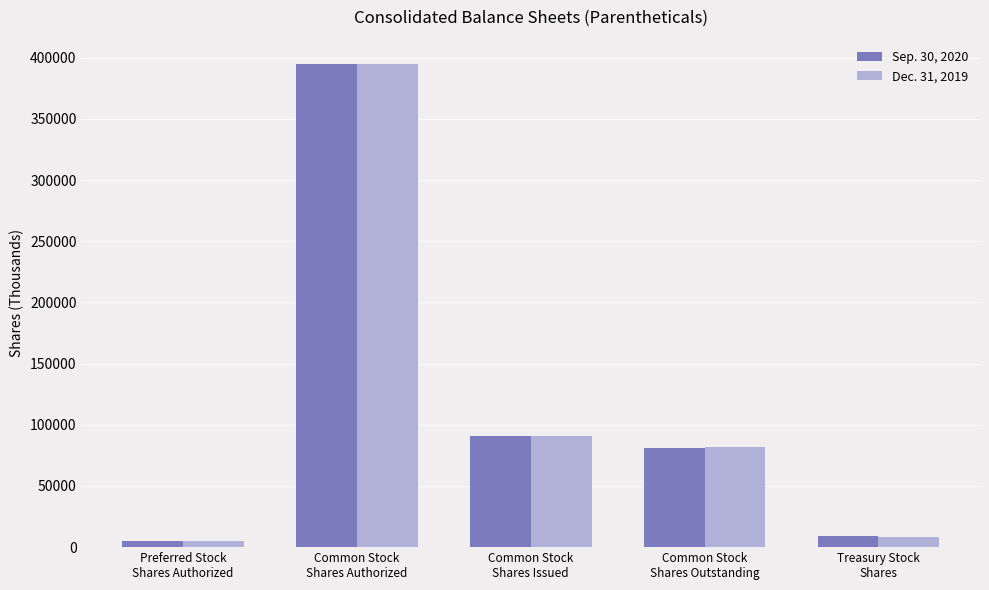

What is the maximum value shown in the chart?

395000